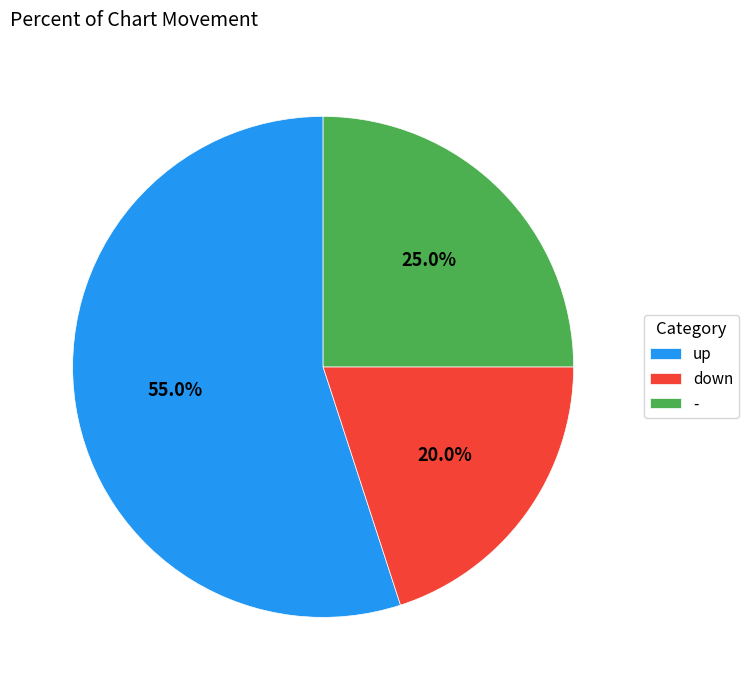

Is - the majority of the pie?

No